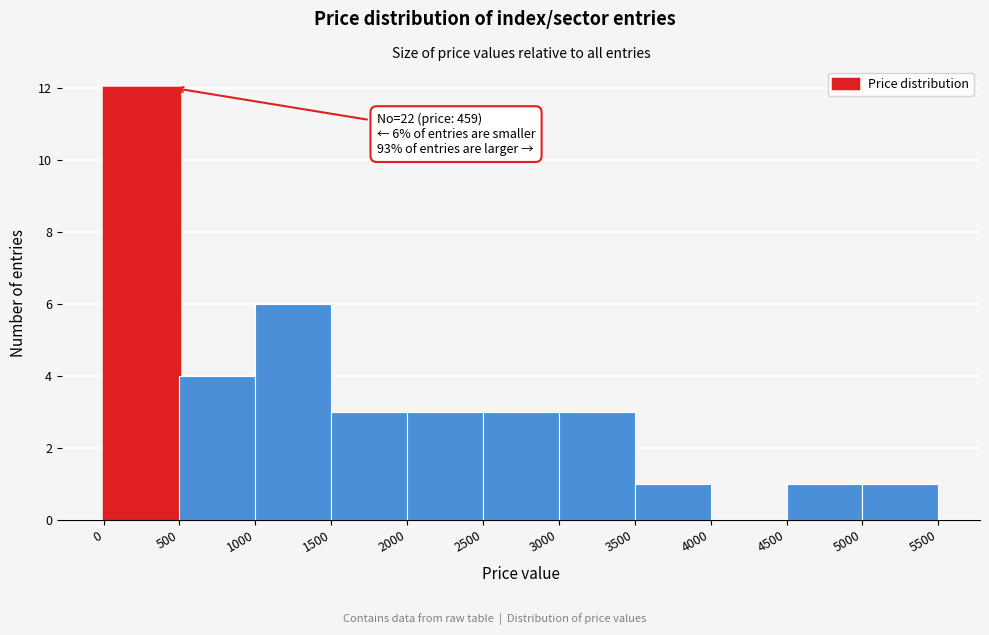

Over which range of the x-axis is the bar tallest?

0 to 500